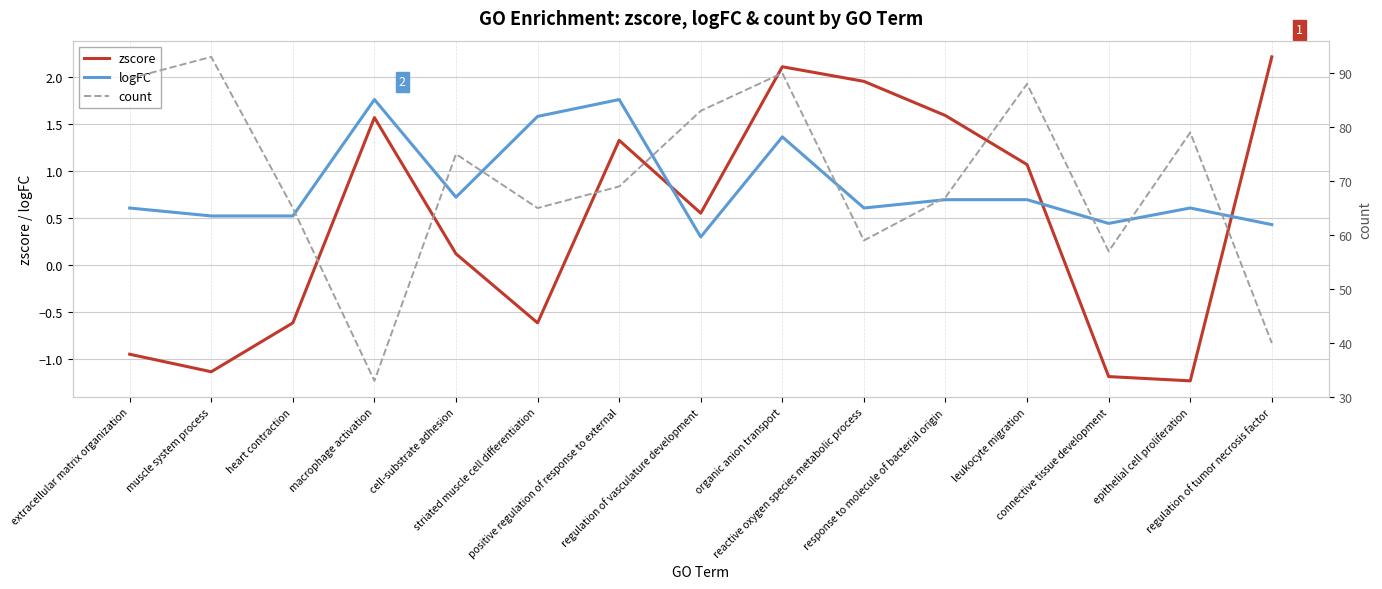

Count the number of categories in the chart.

15